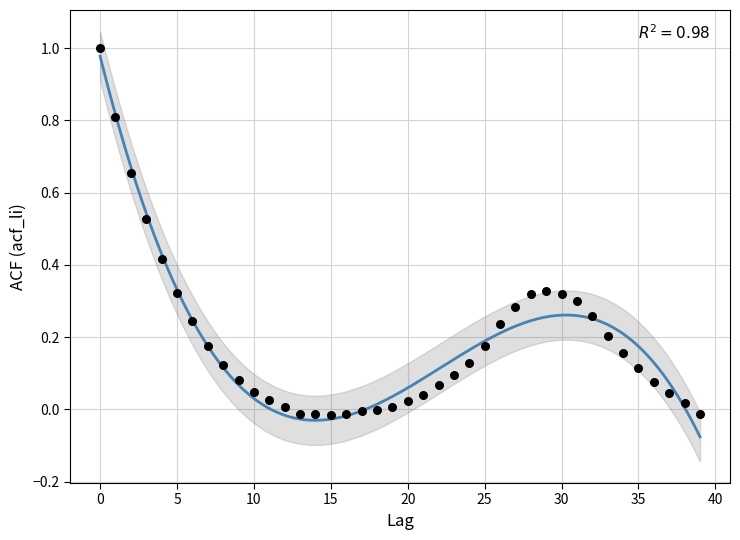

What is the range of Y values (max minus min)?

1.0